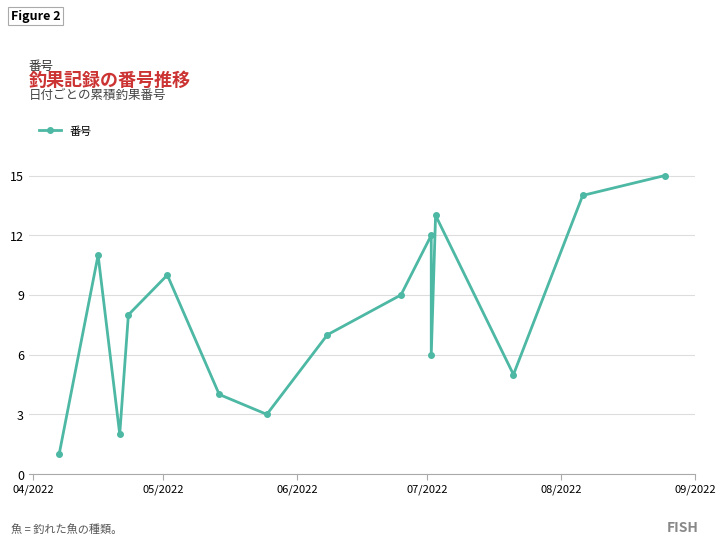

How many lines are shown in the chart?

1